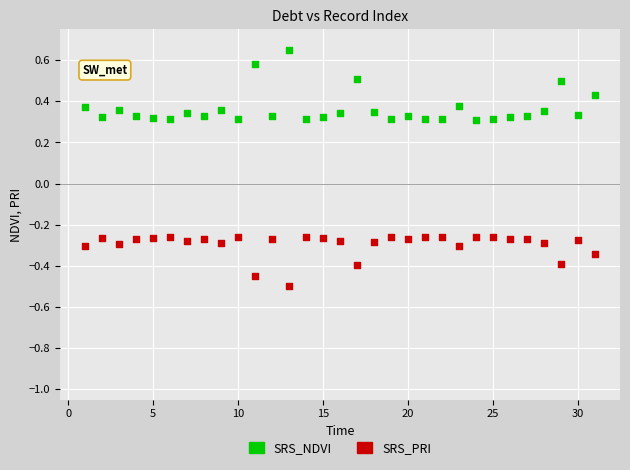

Which series contains the lowest Y value?

SRS_PRI